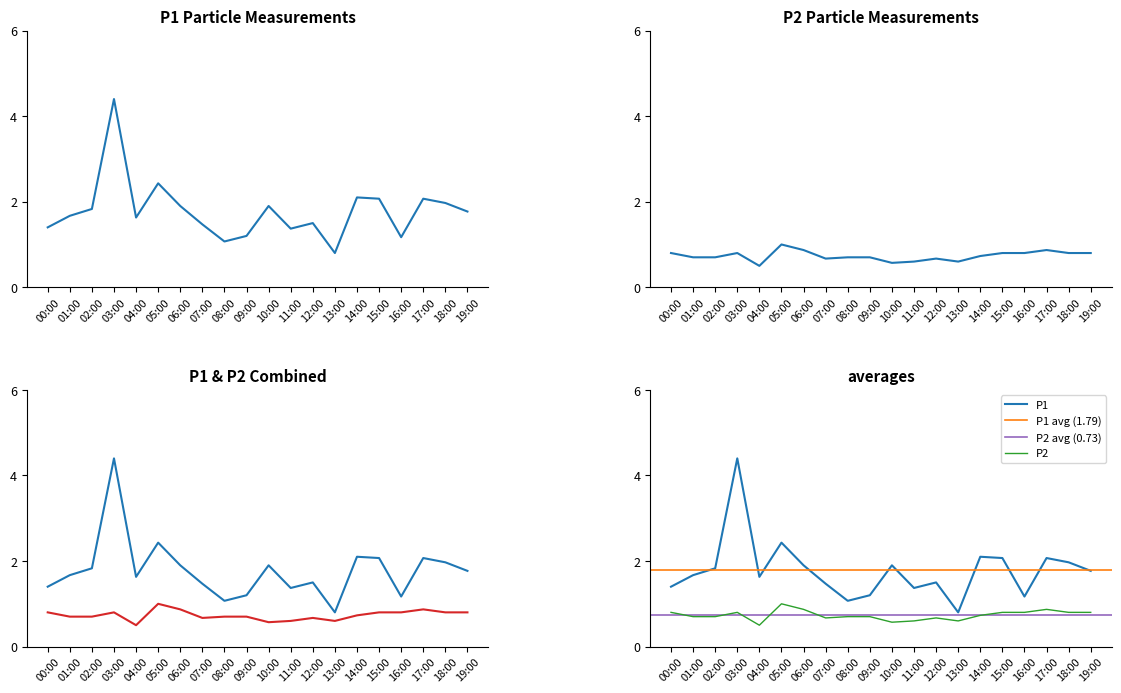

The P1 series shows 1.8 at 02:00. True or false?

True